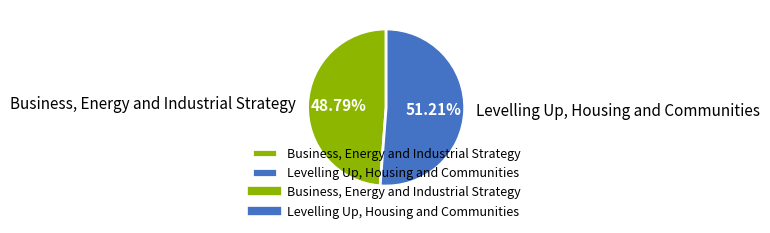

To the nearest percent, what percentage of the pie is Levelling Up, Housing and Communities?

51%